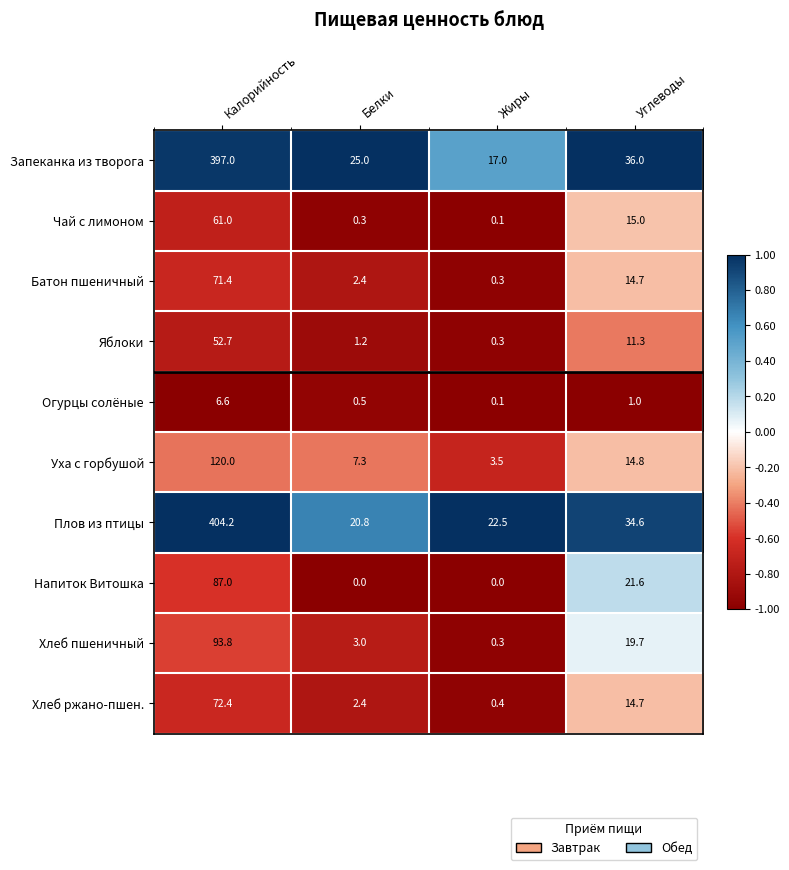

The Уха с горбушой series shows 14.8 at Углеводы. True or false?

True